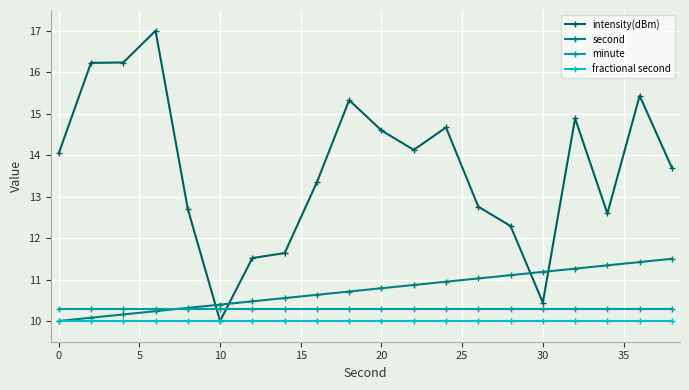

Count the number of categories in the chart.

20